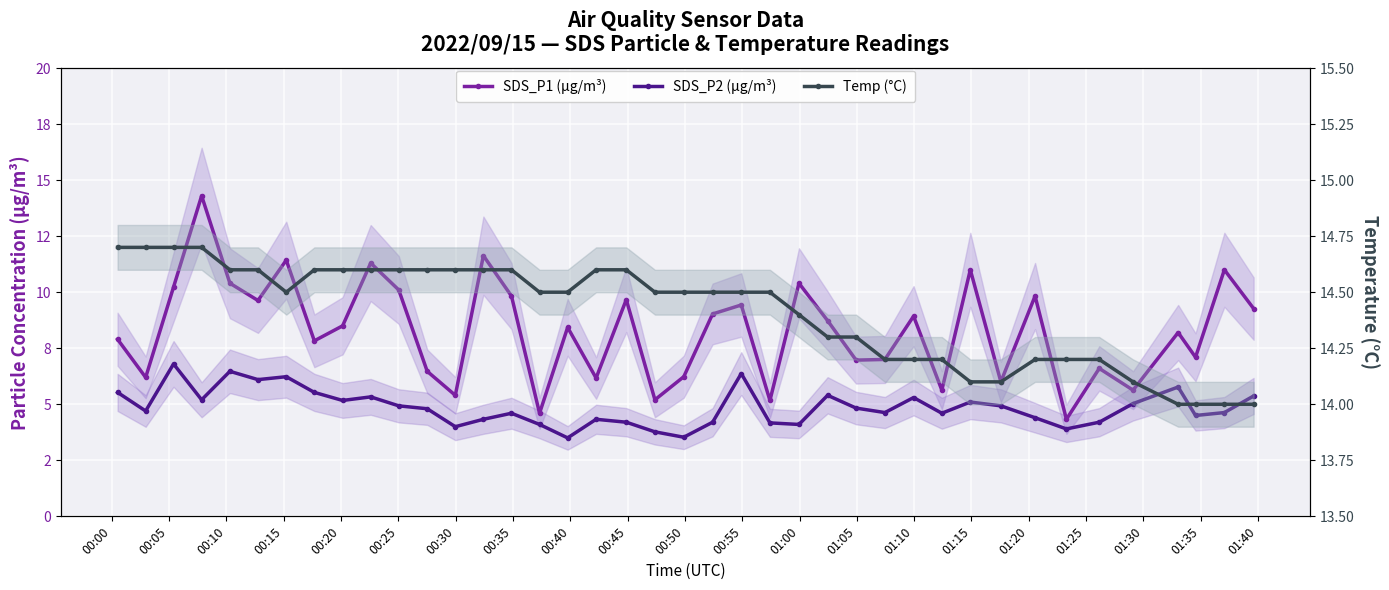

Does the chart display data point markers on the line(s)?

Yes